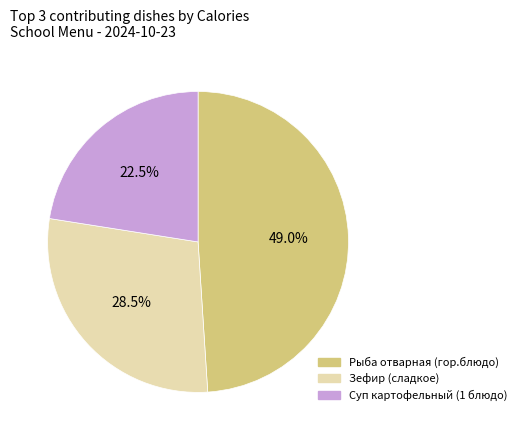

Is there a majority slice in this chart?

No